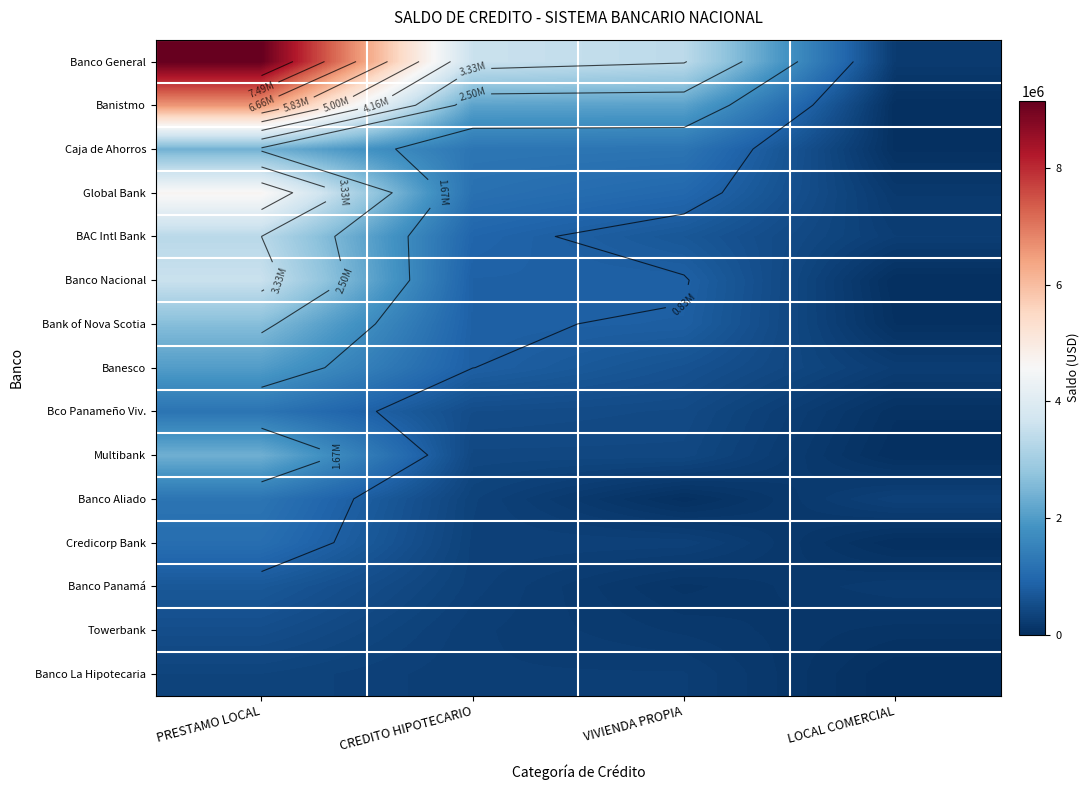

What is the total value across all series at CREDITO HIPOTECARIO?

13954452.4